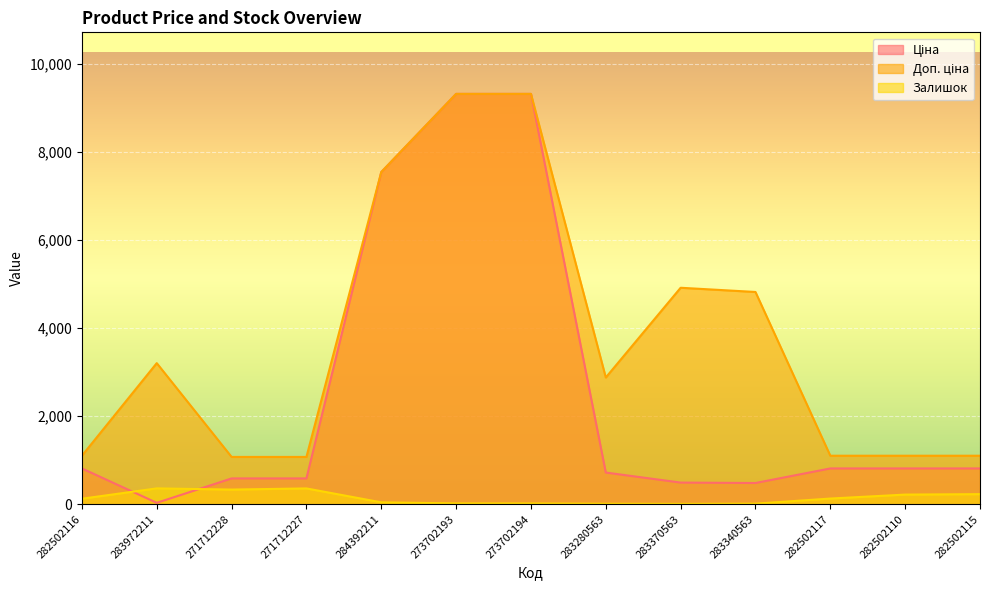

What is the label of the 7th point from the left?

273702194